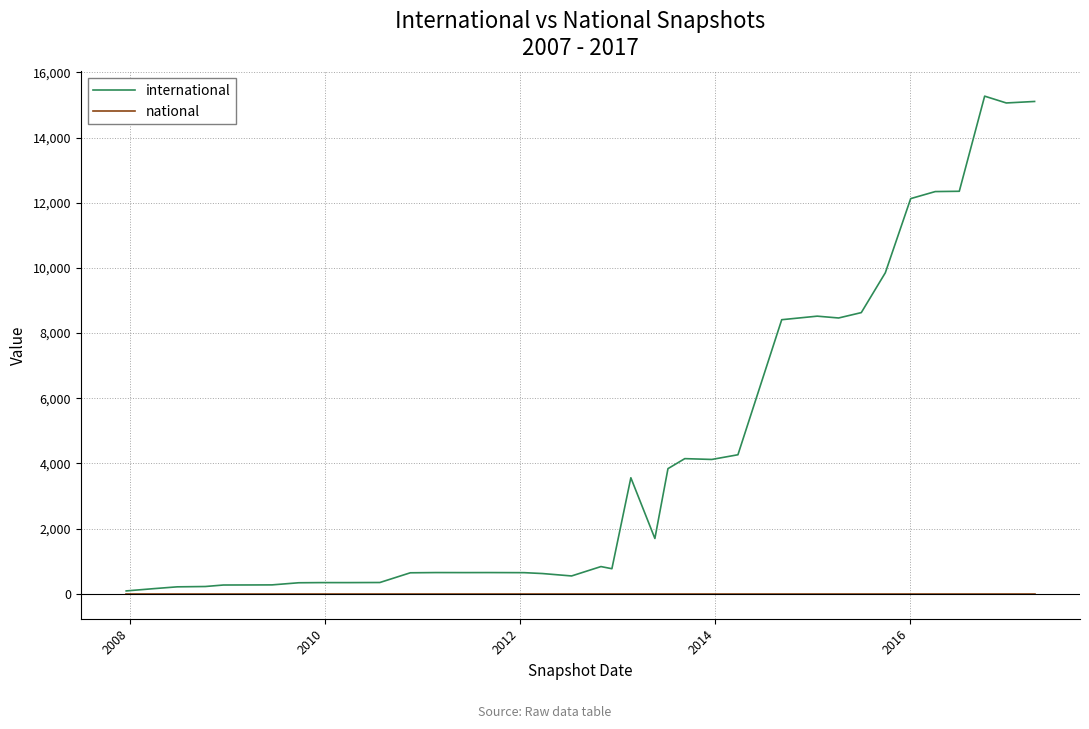

Which series has the largest range (max minus min)?

international